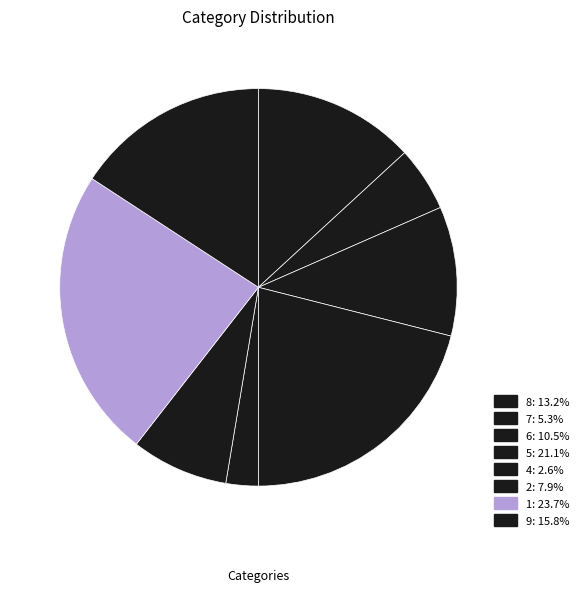

To the nearest percent, what percentage of the pie is 9?

16%